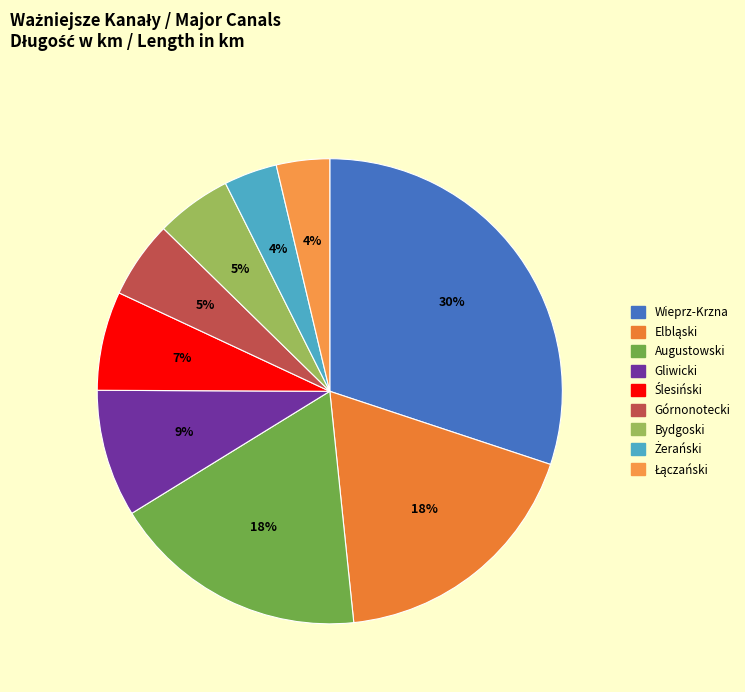

The Augustowski slice represents 8% of the pie. True or false?

False